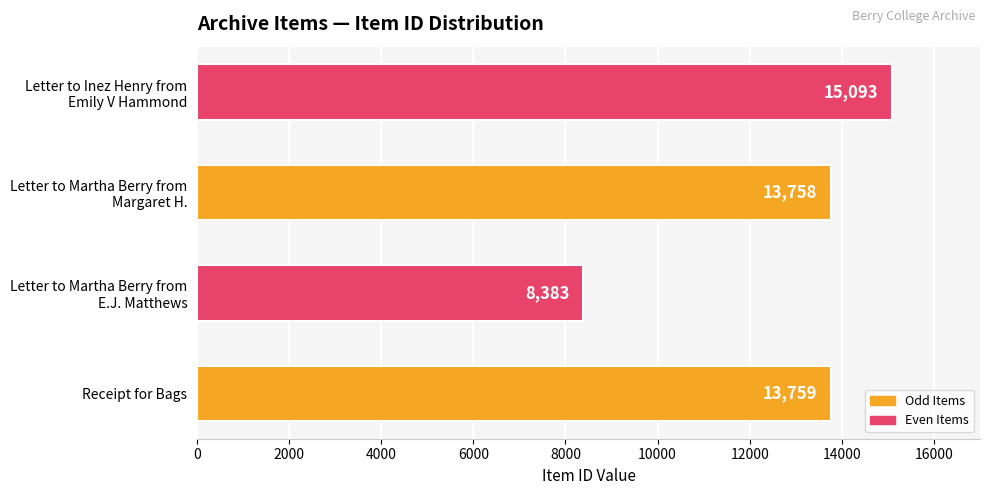

Reading bottom to top, list all the values displayed in this chart.

13759	8383	13758	15093